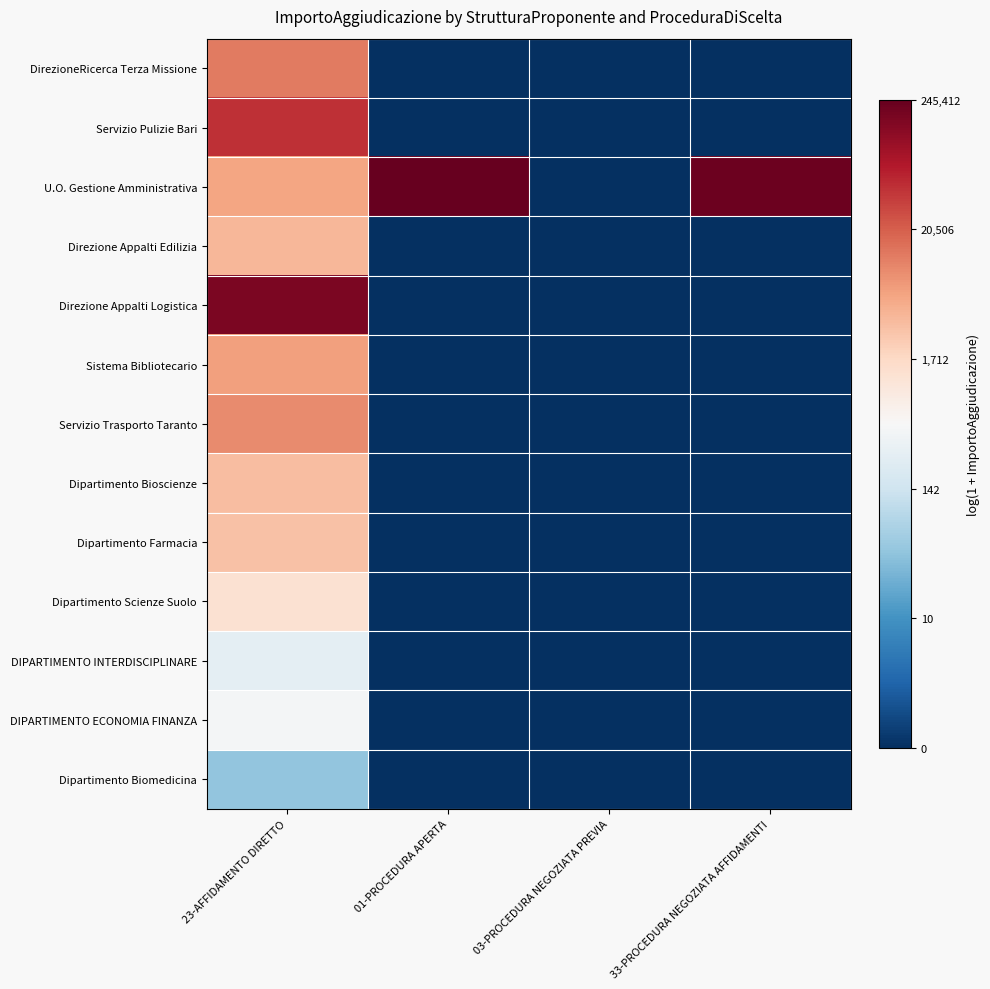

Reading left to right, extract all data points from this chart.

DirezioneRicerca Terza Missione: 23-AFFIDAMENTO DIRETTO=9.4	01-PROCEDURA APERTA=0.0	03-PROCEDURA NEGOZIATA PREVIA=0.0	33-PROCEDURA NEGOZIATA AFFIDAMENTI=0.0
Servizio Pulizie Bari: 23-AFFIDAMENTO DIRETTO=10.7	01-PROCEDURA APERTA=0.0	03-PROCEDURA NEGOZIATA PREVIA=0.0	33-PROCEDURA NEGOZIATA AFFIDAMENTI=0.0
U.O. Gestione Amministrativa: 23-AFFIDAMENTO DIRETTO=8.6	01-PROCEDURA APERTA=12.4	03-PROCEDURA NEGOZIATA PREVIA=0.0	33-PROCEDURA NEGOZIATA AFFIDAMENTI=12.3
Direzione Appalti Edilizia: 23-AFFIDAMENTO DIRETTO=8.3	01-PROCEDURA APERTA=0.0	03-PROCEDURA NEGOZIATA PREVIA=0.0	33-PROCEDURA NEGOZIATA AFFIDAMENTI=0.0
Direzione Appalti Logistica: 23-AFFIDAMENTO DIRETTO=12.0	01-PROCEDURA APERTA=0.0	03-PROCEDURA NEGOZIATA PREVIA=0.0	33-PROCEDURA NEGOZIATA AFFIDAMENTI=0.0
Sistema Bibliotecario: 23-AFFIDAMENTO DIRETTO=8.7	01-PROCEDURA APERTA=0.0	03-PROCEDURA NEGOZIATA PREVIA=0.0	33-PROCEDURA NEGOZIATA AFFIDAMENTI=0.0
Servizio Trasporto Taranto: 23-AFFIDAMENTO DIRETTO=9.1	01-PROCEDURA APERTA=0.0	03-PROCEDURA NEGOZIATA PREVIA=0.0	33-PROCEDURA NEGOZIATA AFFIDAMENTI=0.0
Dipartimento Bioscienze: 23-AFFIDAMENTO DIRETTO=8.1	01-PROCEDURA APERTA=0.0	03-PROCEDURA NEGOZIATA PREVIA=0.0	33-PROCEDURA NEGOZIATA AFFIDAMENTI=0.0
Dipartimento Farmacia: 23-AFFIDAMENTO DIRETTO=8.0	01-PROCEDURA APERTA=0.0	03-PROCEDURA NEGOZIATA PREVIA=0.0	33-PROCEDURA NEGOZIATA AFFIDAMENTI=0.0
Dipartimento Scienze Suolo: 23-AFFIDAMENTO DIRETTO=7.1	01-PROCEDURA APERTA=0.0	03-PROCEDURA NEGOZIATA PREVIA=0.0	33-PROCEDURA NEGOZIATA AFFIDAMENTI=0.0
DIPARTIMENTO INTERDISCIPLINARE: 23-AFFIDAMENTO DIRETTO=5.6	01-PROCEDURA APERTA=0.0	03-PROCEDURA NEGOZIATA PREVIA=0.0	33-PROCEDURA NEGOZIATA AFFIDAMENTI=0.0
DIPARTIMENTO ECONOMIA FINANZA: 23-AFFIDAMENTO DIRETTO=6.1	01-PROCEDURA APERTA=0.0	03-PROCEDURA NEGOZIATA PREVIA=0.0	33-PROCEDURA NEGOZIATA AFFIDAMENTI=0.0
Dipartimento Biomedicina: 23-AFFIDAMENTO DIRETTO=3.8	01-PROCEDURA APERTA=0.0	03-PROCEDURA NEGOZIATA PREVIA=0.0	33-PROCEDURA NEGOZIATA AFFIDAMENTI=0.0